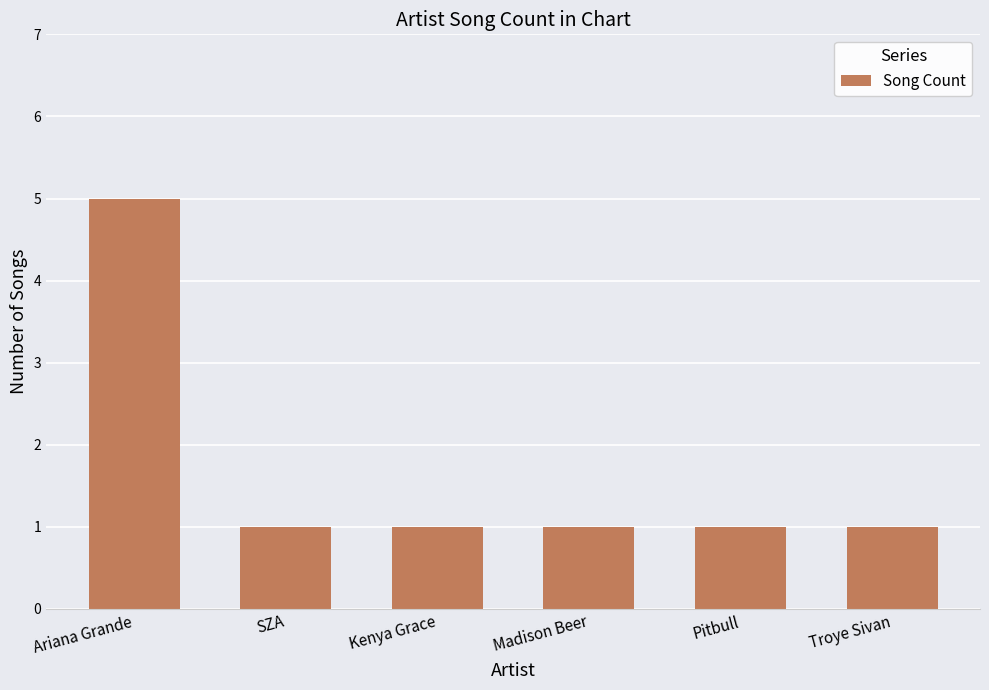

What is the sum of all values?

10